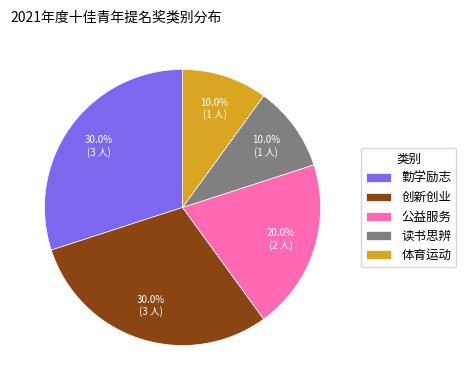

Approximately how many times larger is the value at 公益服务 compared to 体育运动?

2.0